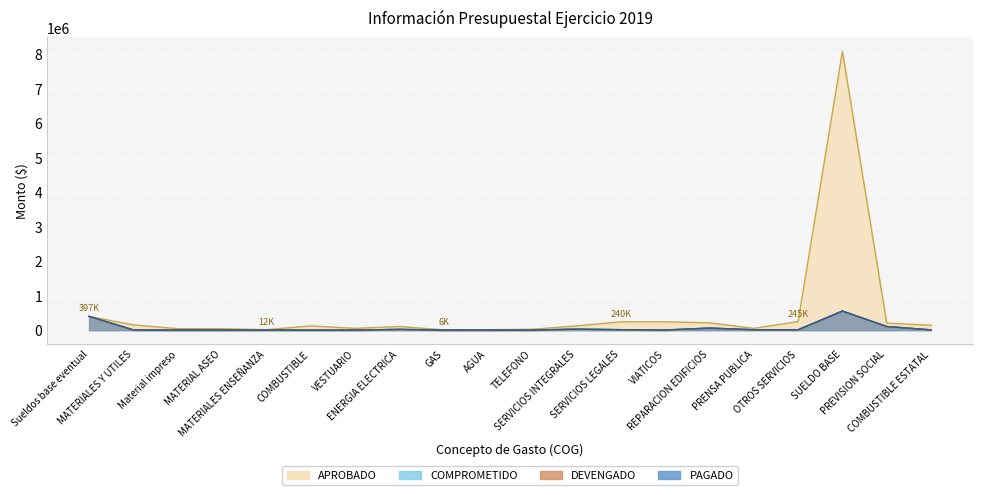

How many values in the PAGADO series are below 5000?

10